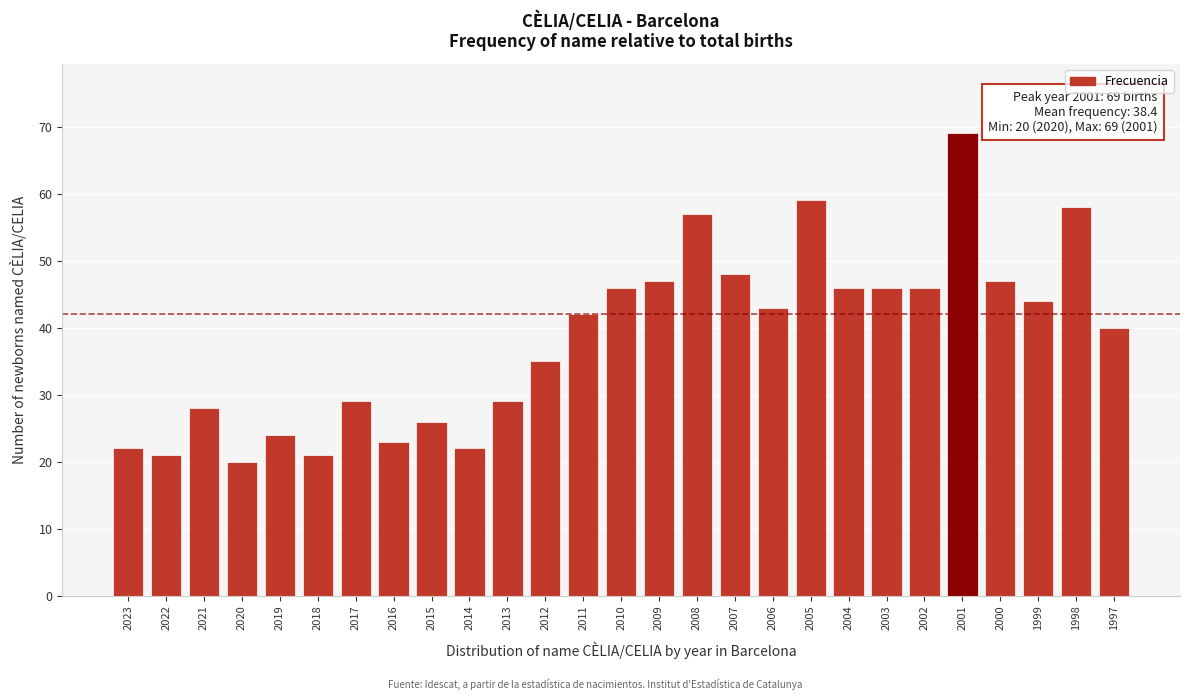

Reading left to right, transcribe all the data shown in this chart.

22	21	28	20	24	21	29	23	26	22	29	35	42	46	47	57	48	43	59	46	46	46	69	47	44	58	40